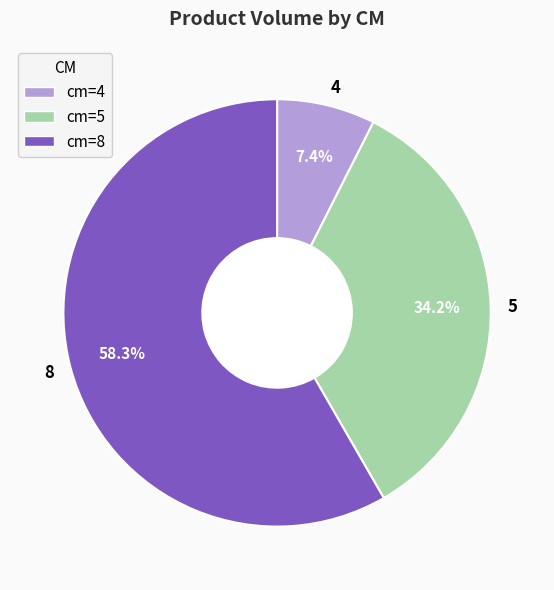

Does 4 represent more than half of the total?

No